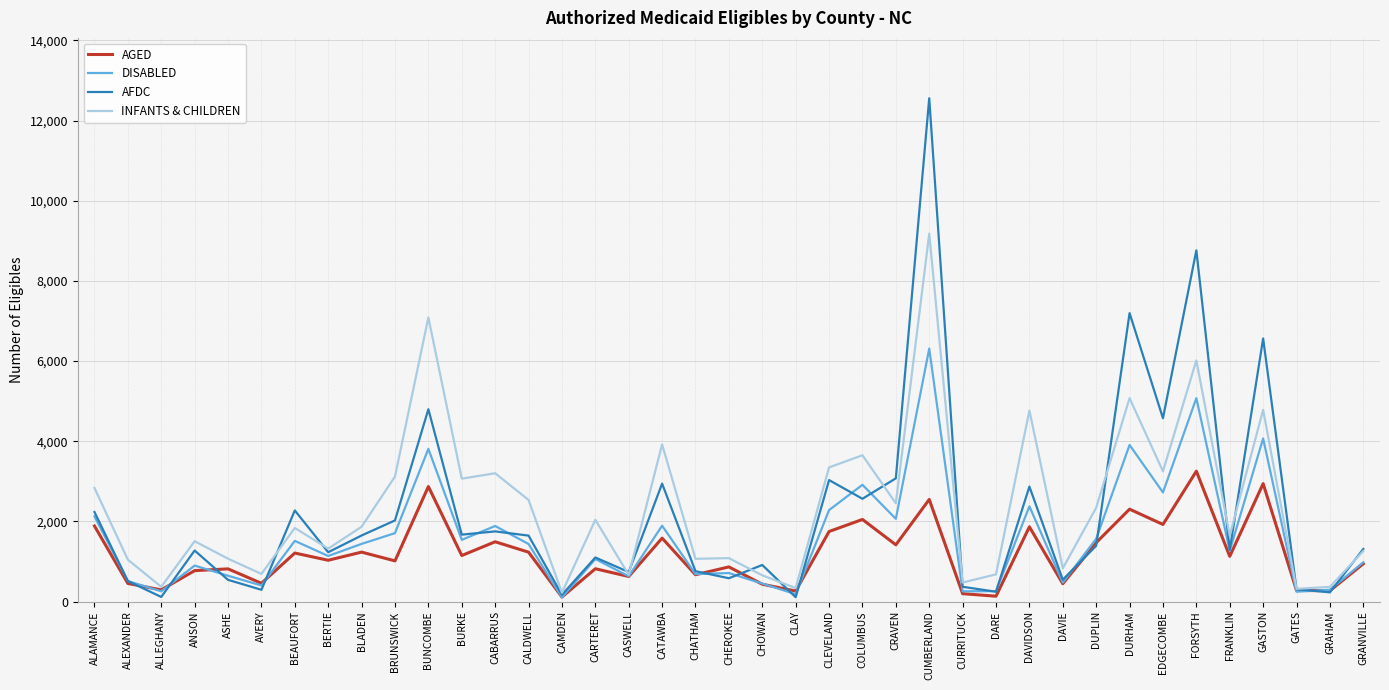

What value does the DISABLED series have at CLEVELAND?

2281